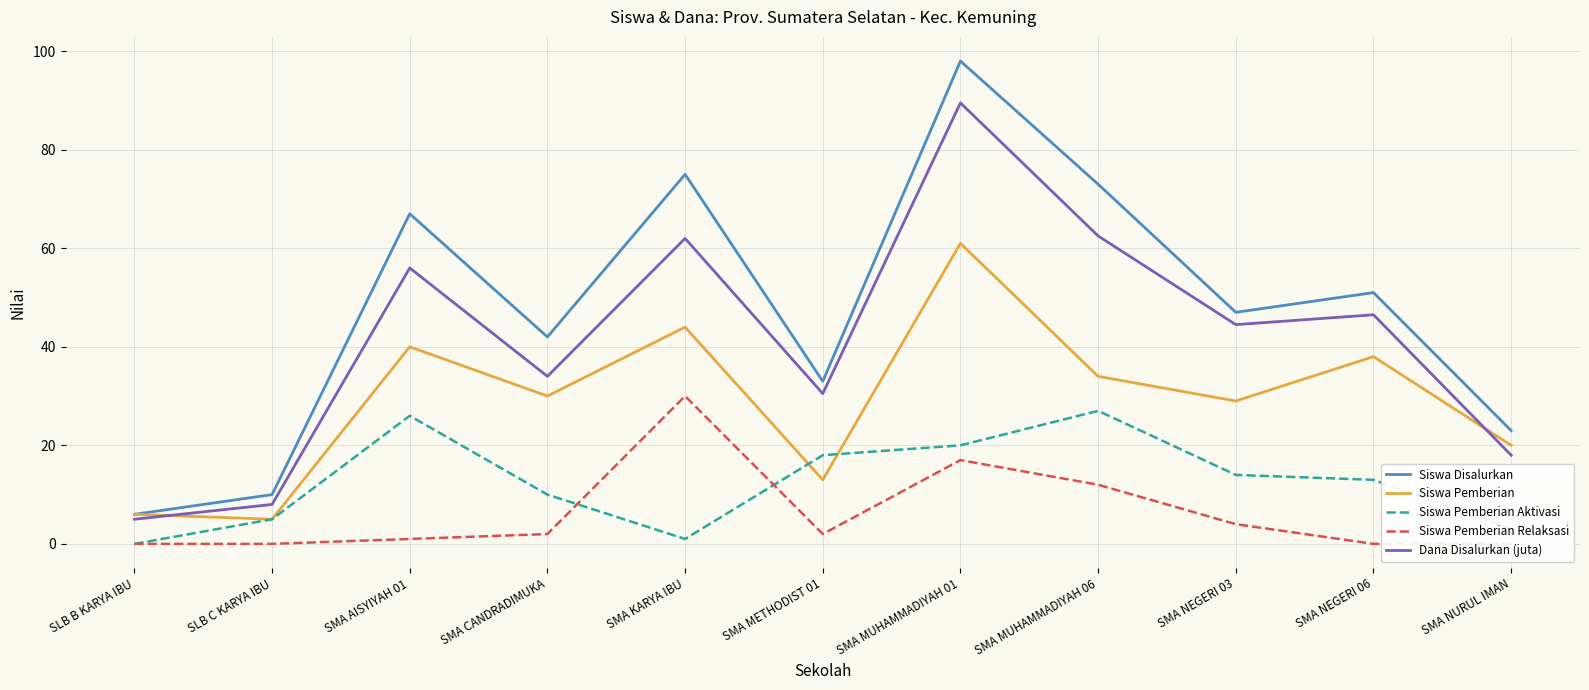

Does the chart have visible grid lines?

Yes